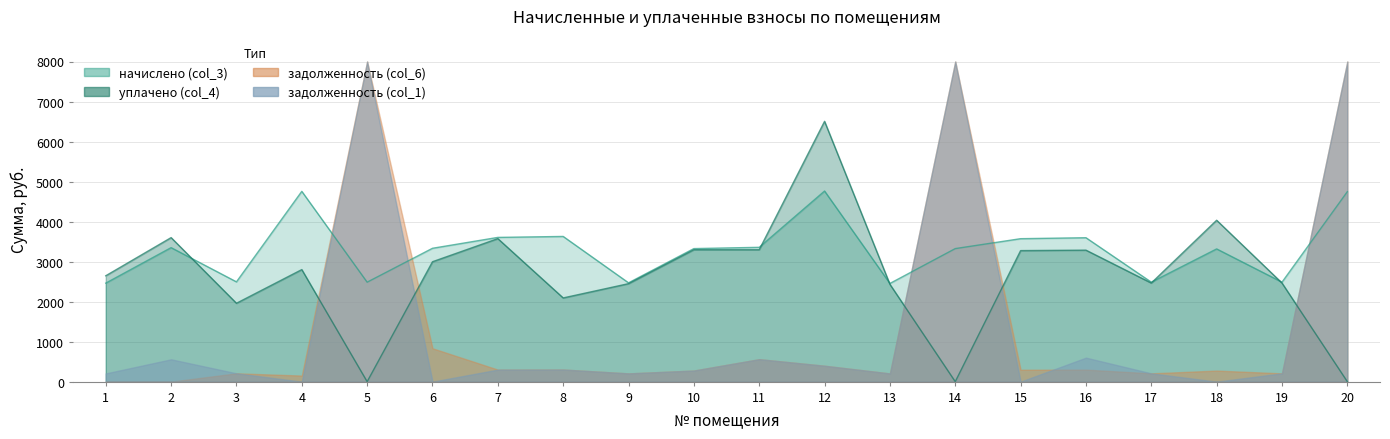

Does the chart have visible grid lines?

Yes